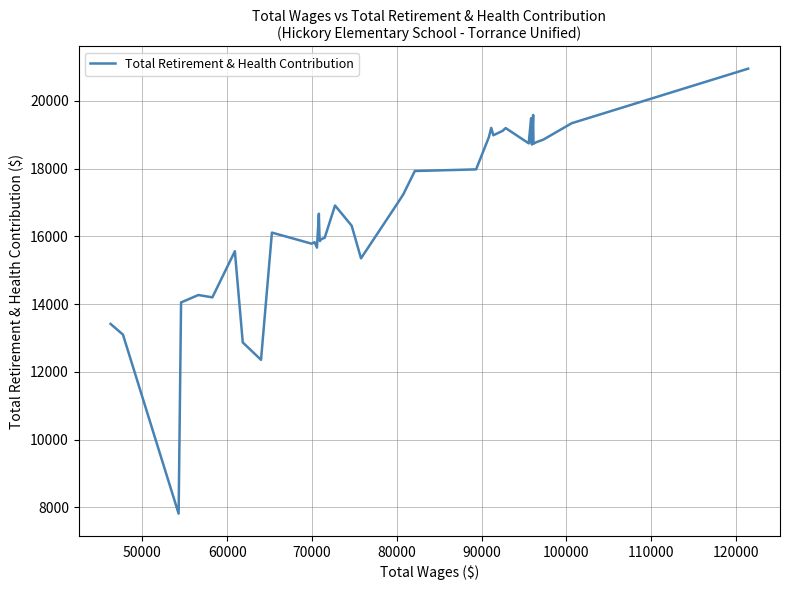

What is the smallest value displayed?

7812